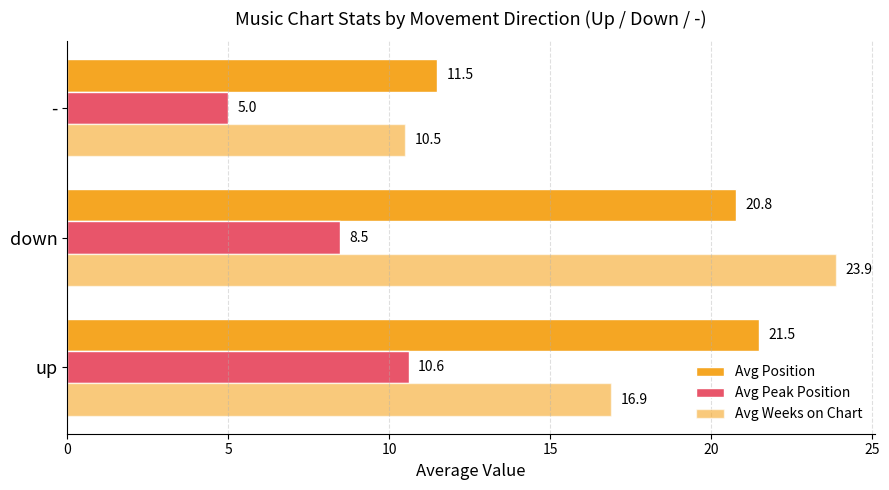

What is the value of the Avg Position bar at the 2nd from the left?

20.8